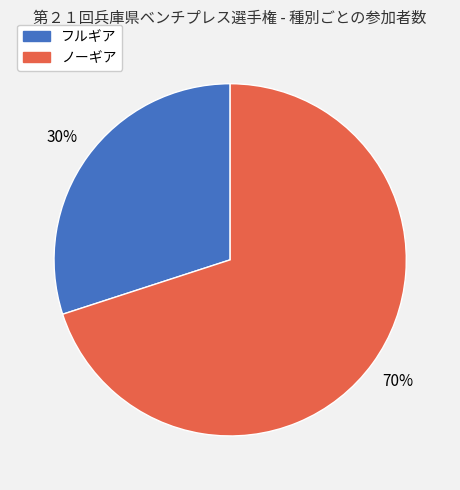

Is there a majority slice in this chart?

Yes